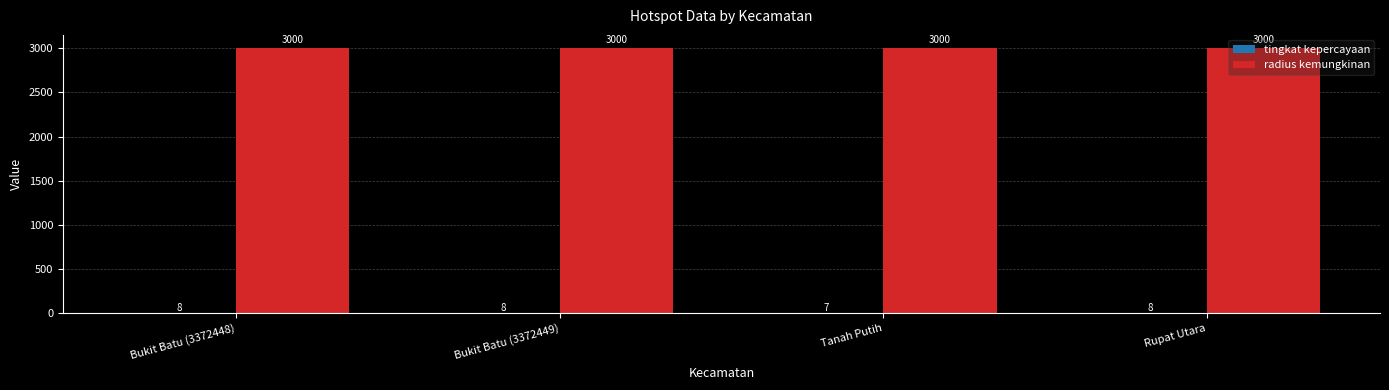

Which series has the largest total across all categories?

radius kemungkinan